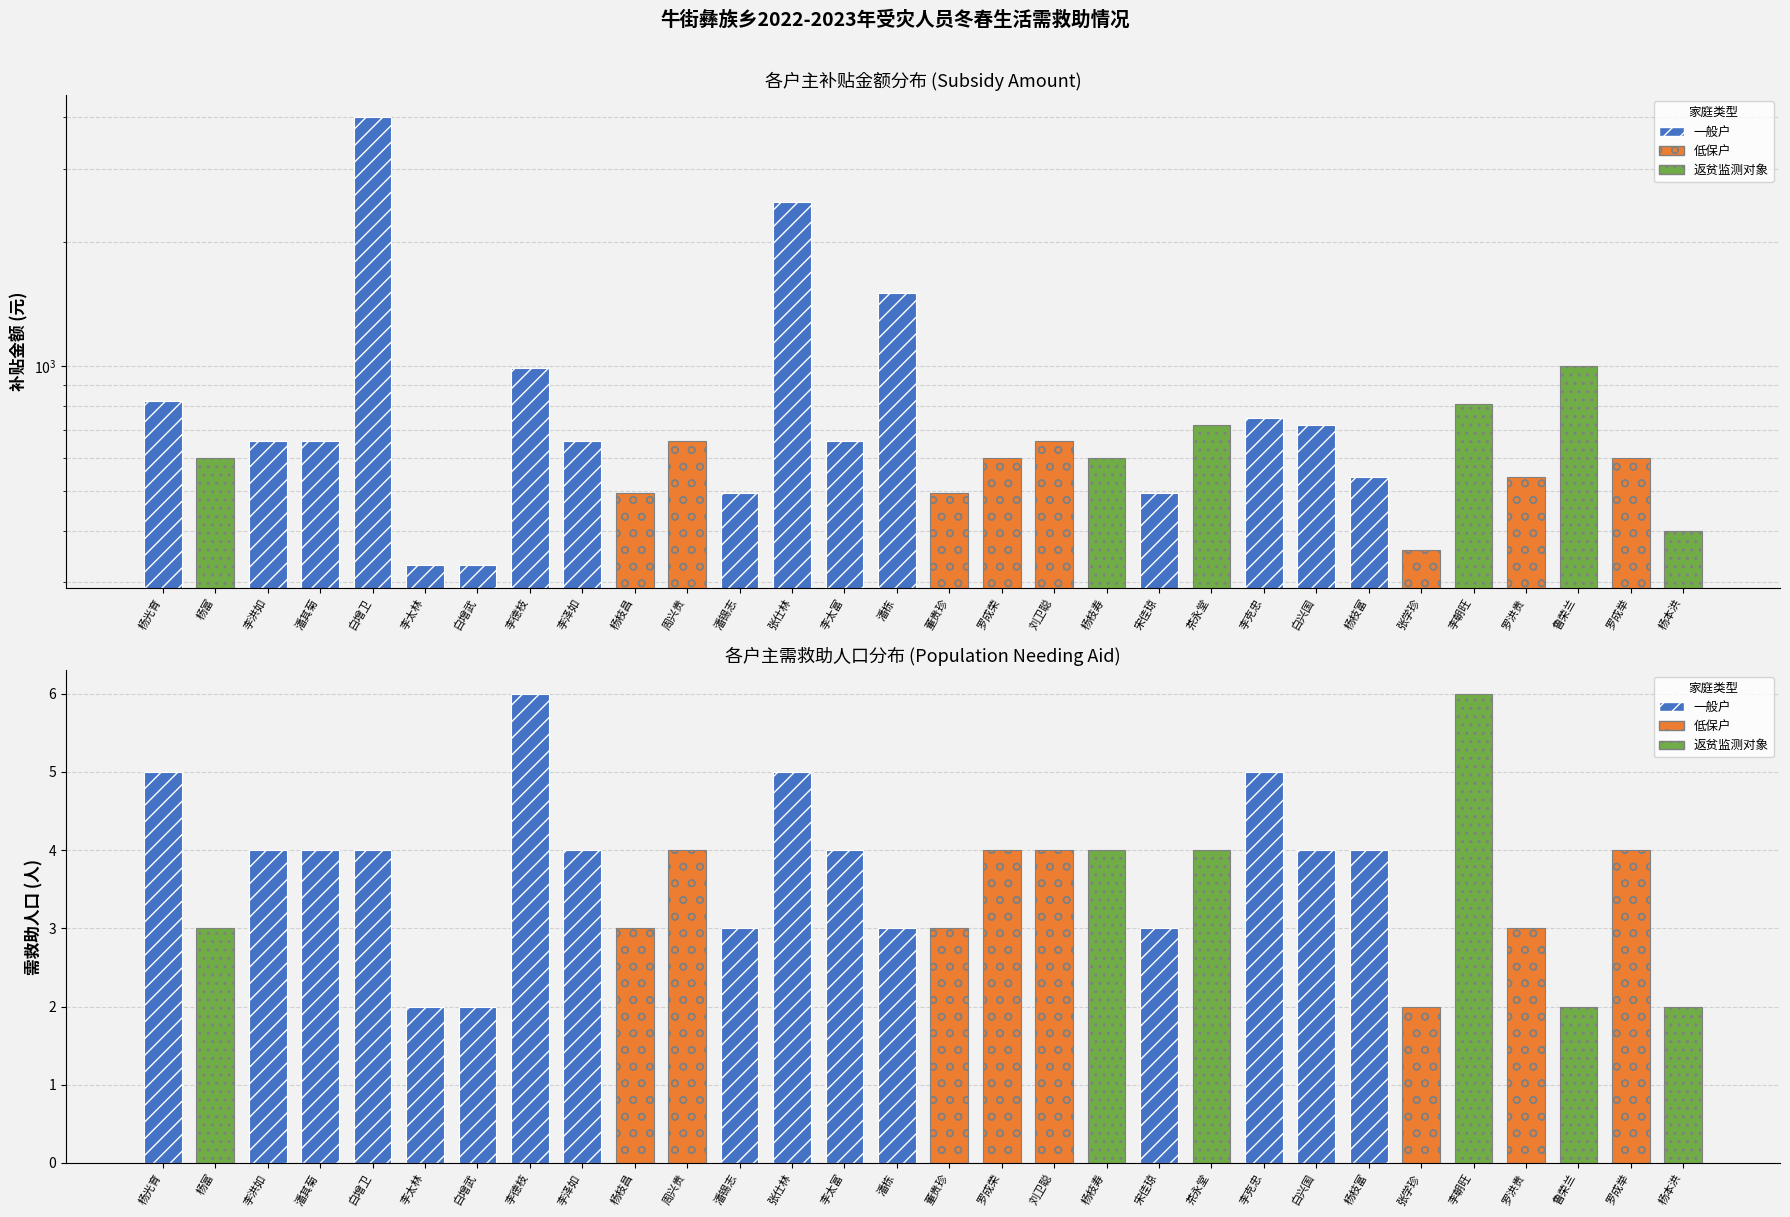

What is the highest value of the 需救助人口 series?

6